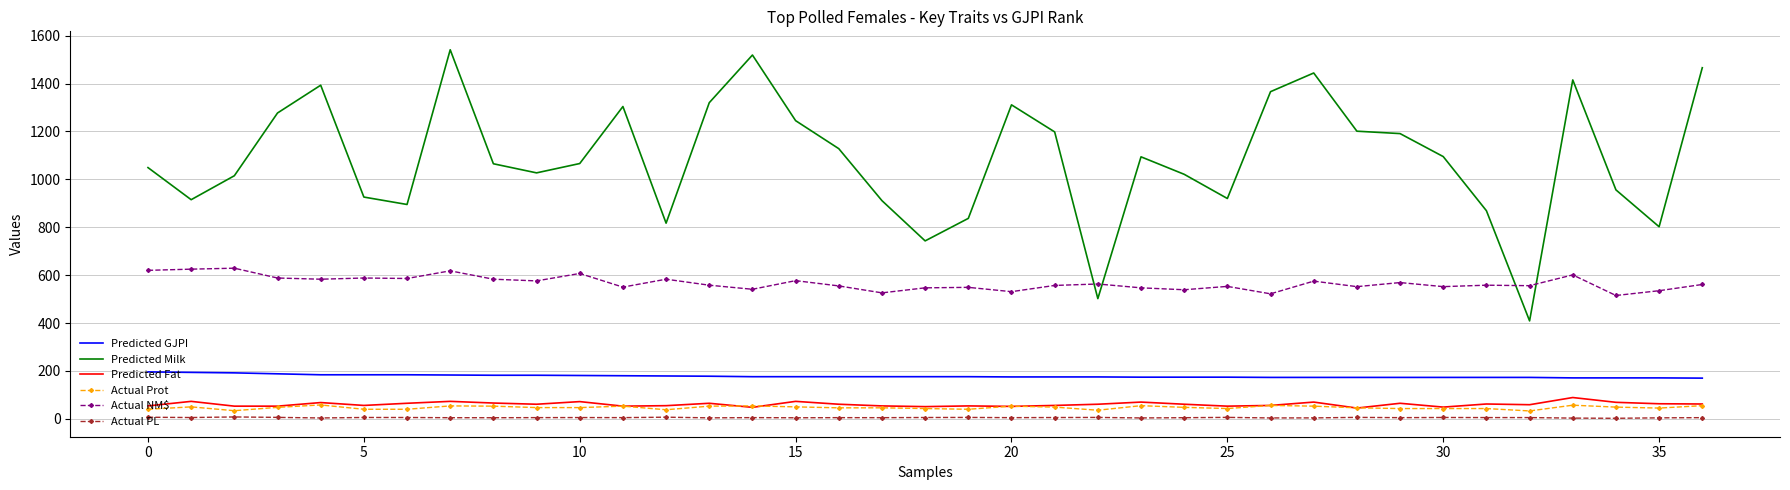

What is the minimum value for Predicted Fat?

45.0